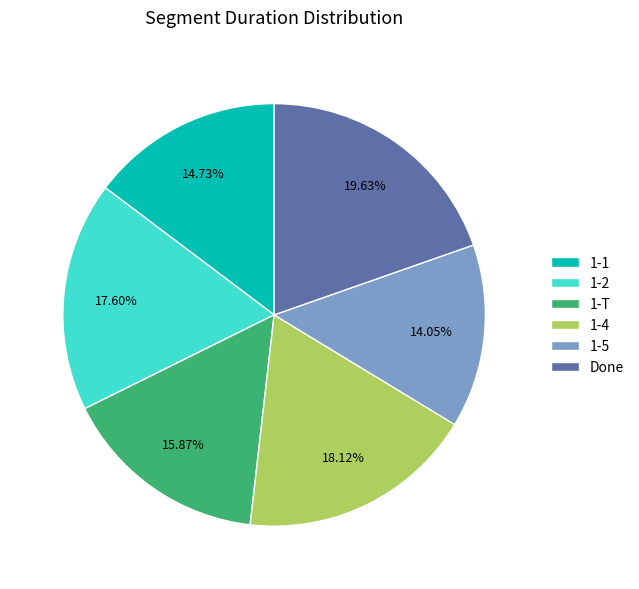

Is 1-1 the majority of the pie?

No